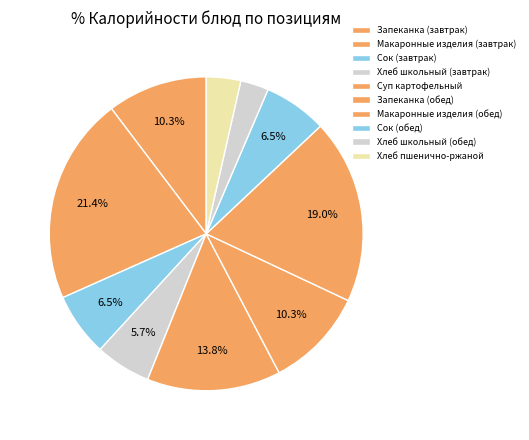

How many segments does this pie chart have?

10